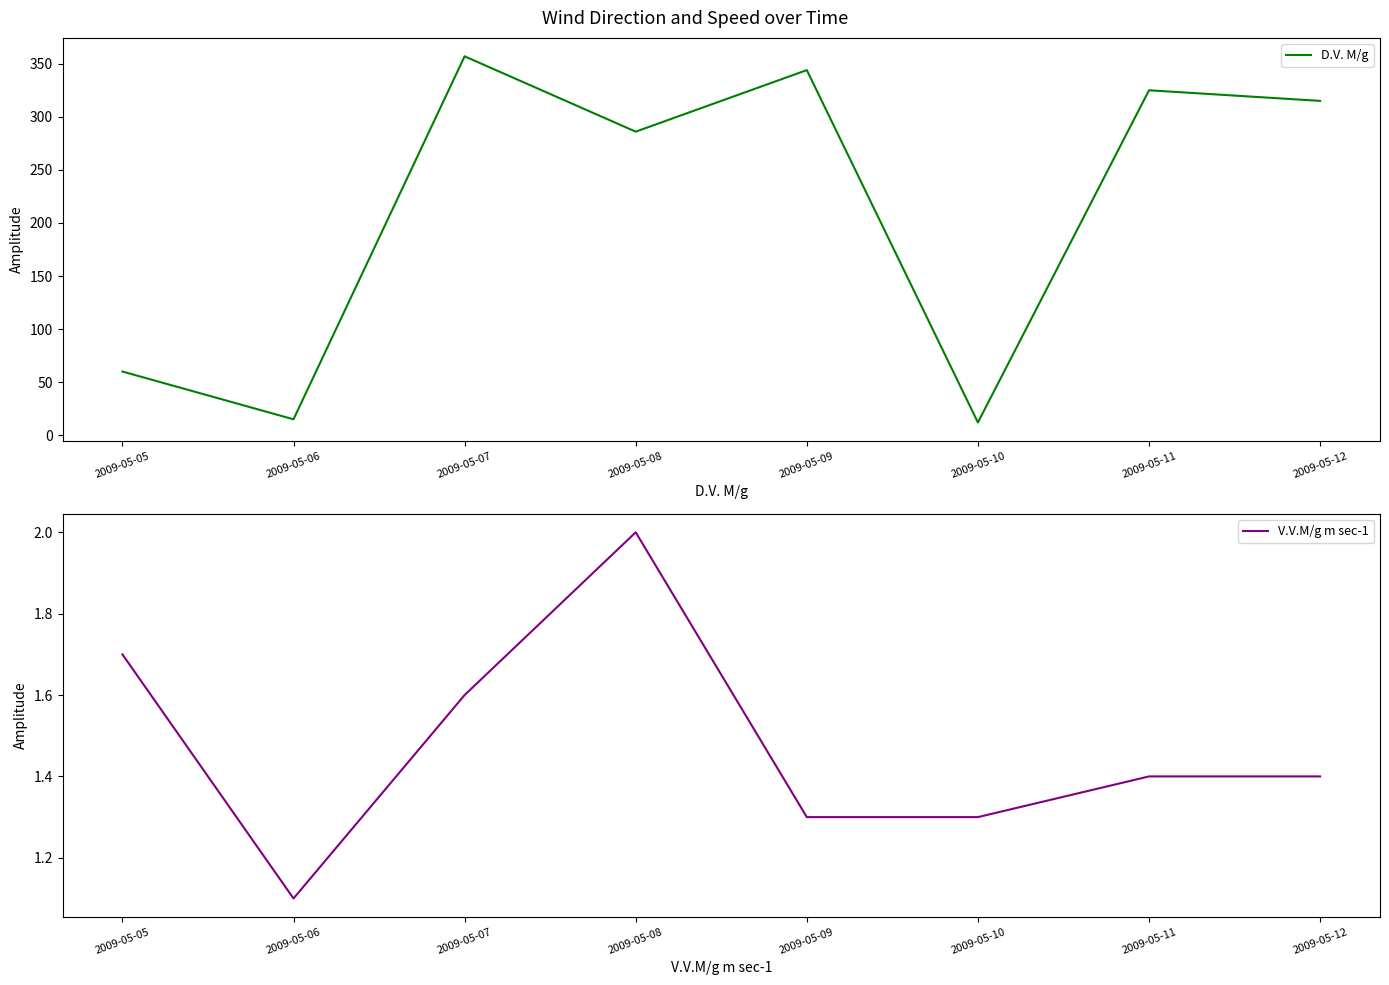

Reading left to right, transcribe all the data shown in this chart.

D.V. M/g: 60.0	15.0	357.0	286.0	344.0	12.0	325.0	315.0
V.V.M/g m sec-1: 1.7	1.1	1.6	2.0	1.3	1.3	1.4	1.4